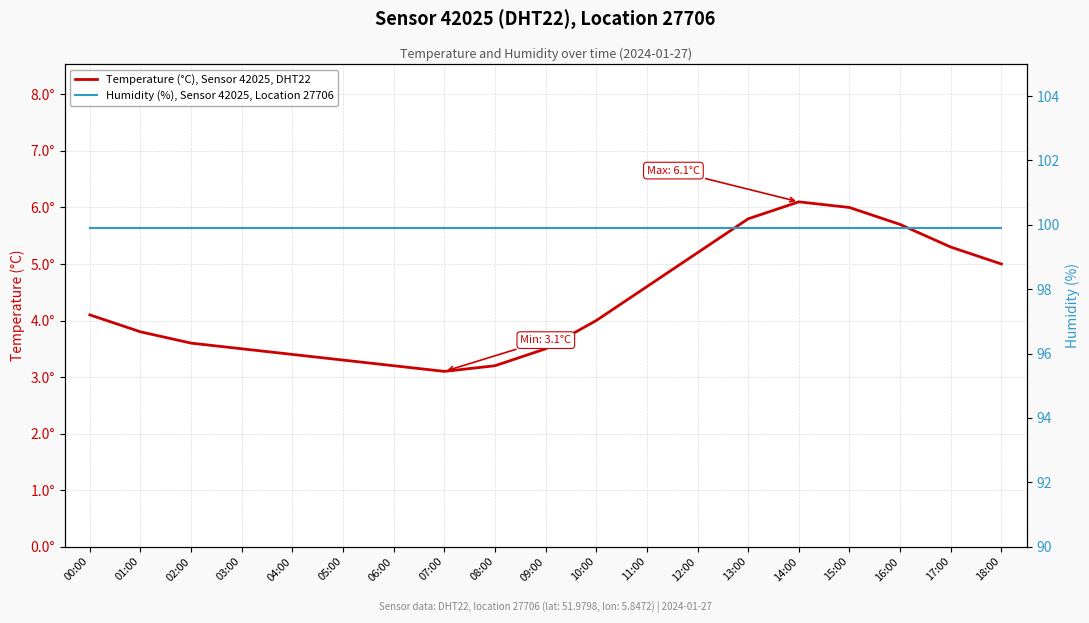

What is the sum of all Temperature (°C), Sensor 42025, DHT22 values?

82.4